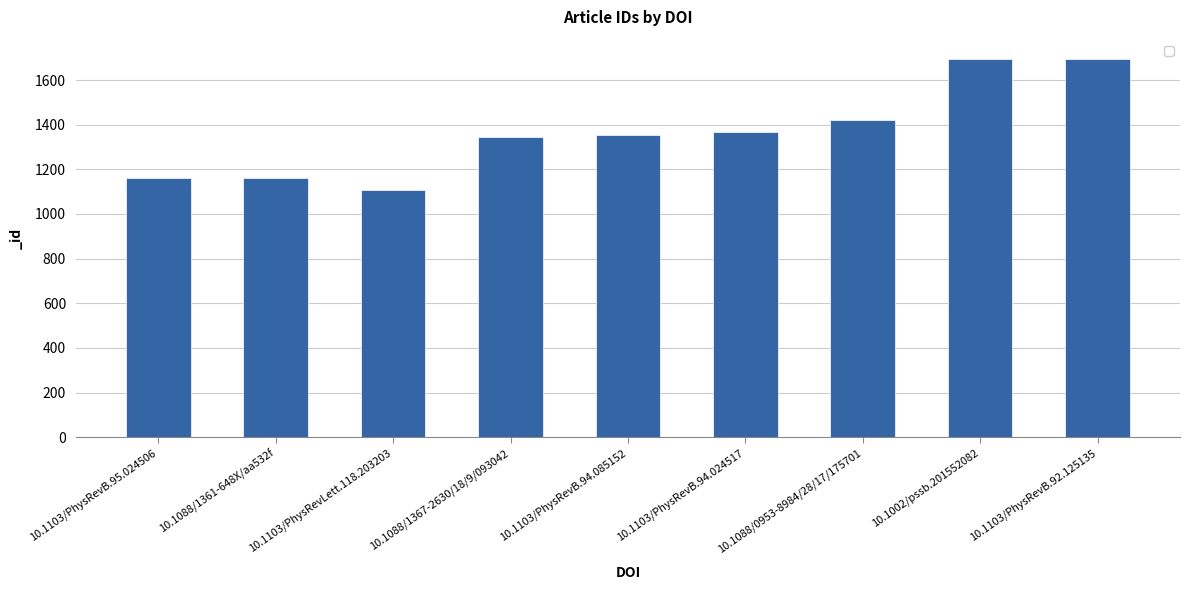

The value at 10.1088/0953-8984/28/17/175701 is 1419. True or false?

True